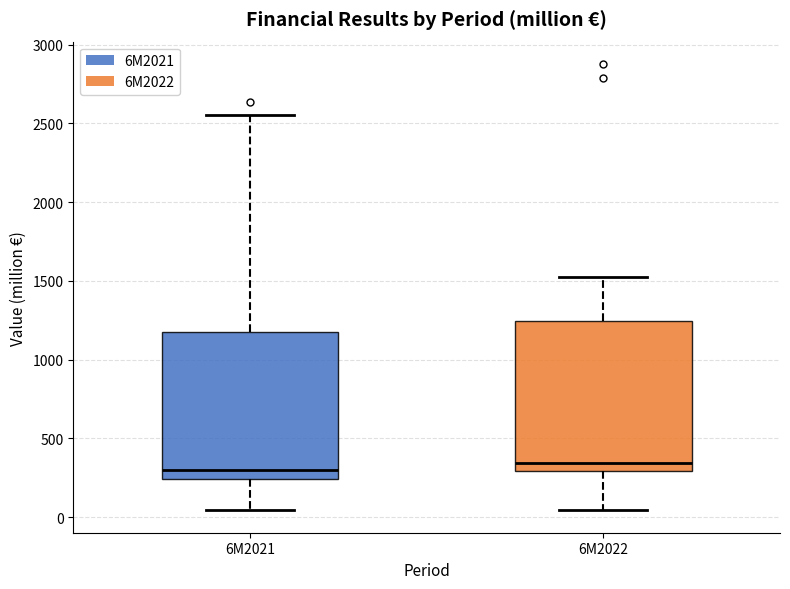

Where is the upper edge of the box for 6M2021 on the y-axis? The values are not printed on the chart, so give them approximately, as read against the axis.

1200